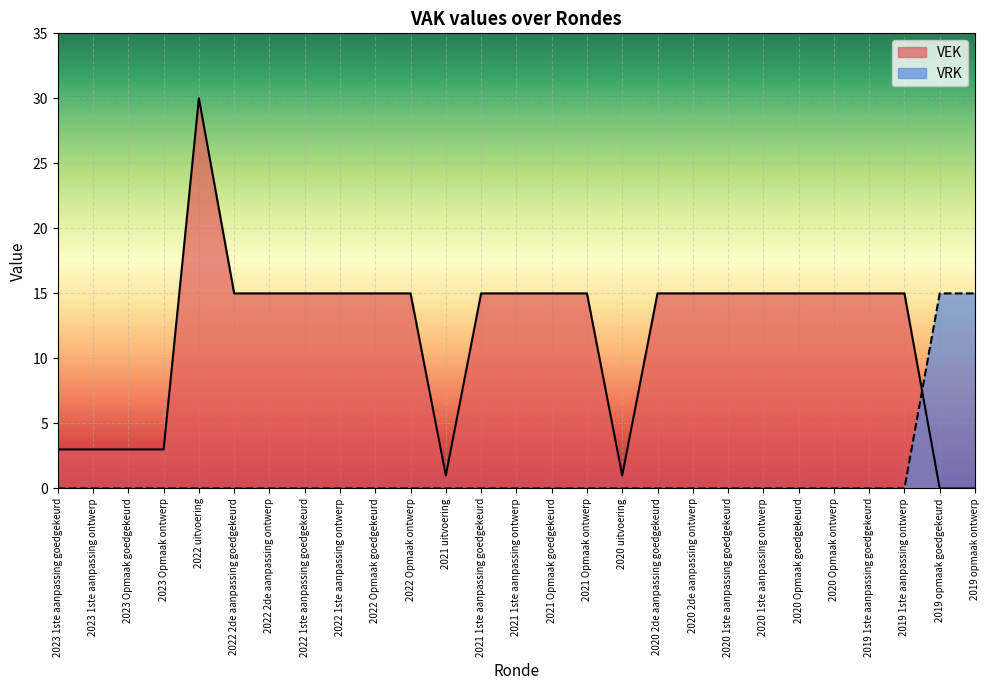

Where do VEK and VRK first cross each other?

2019 1ste aanpassing ontwerp and 2019 opmaak goedgekeurd